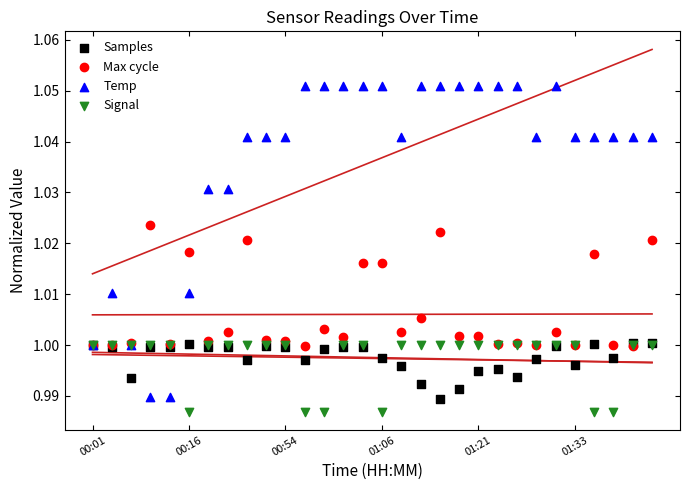

What are all the series names shown in the legend?

Samples, Max cycle, Temp, Signal